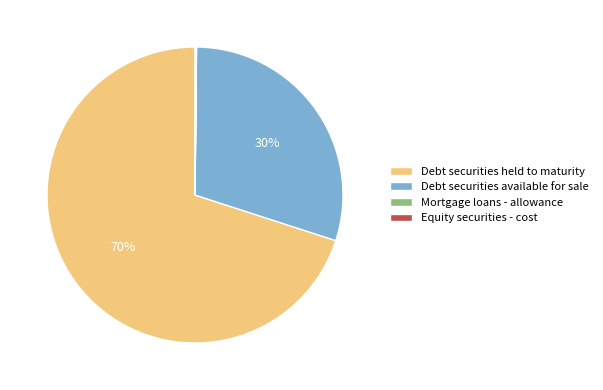

Is Debt securities held to maturity the majority of the pie?

Yes